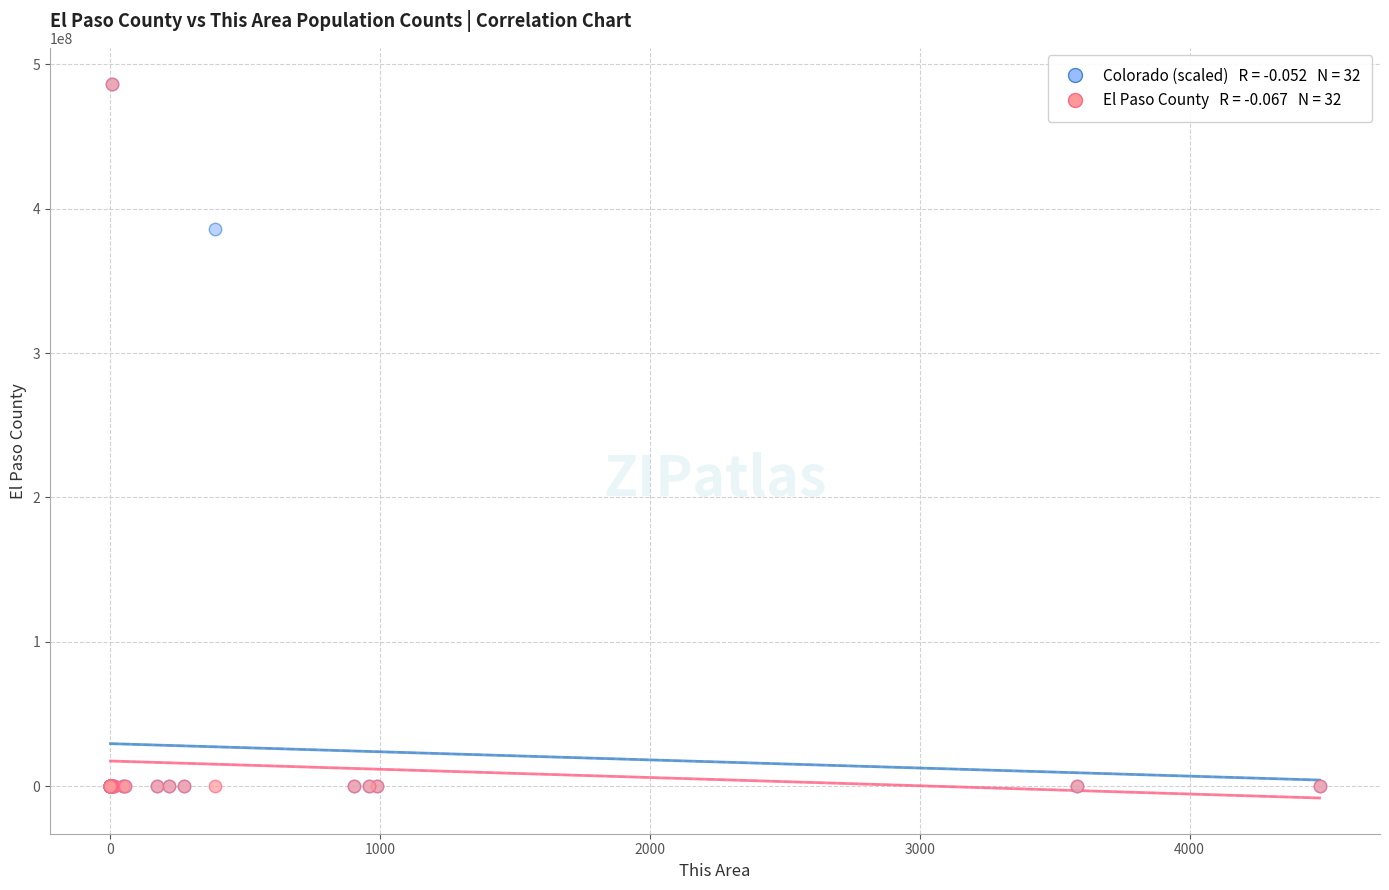

Across all series, what Y value is closest to 243311451?

386119476.5